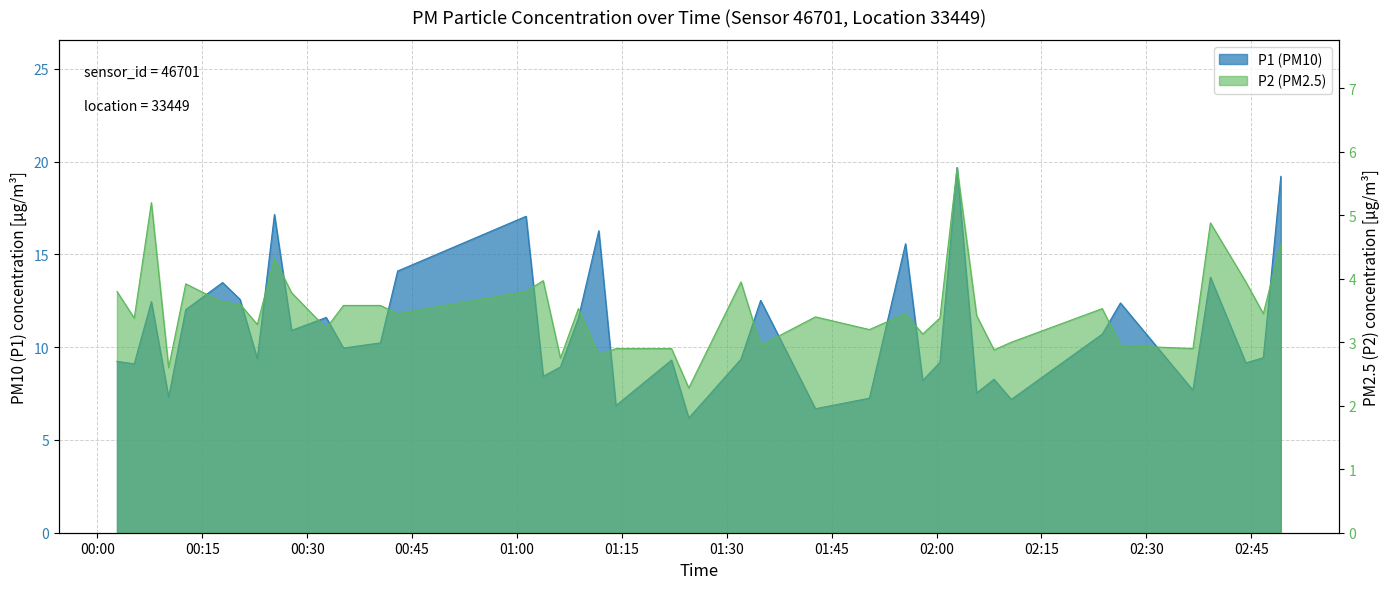

True or false: P2 has a value of 6.6 at 01:00.

False